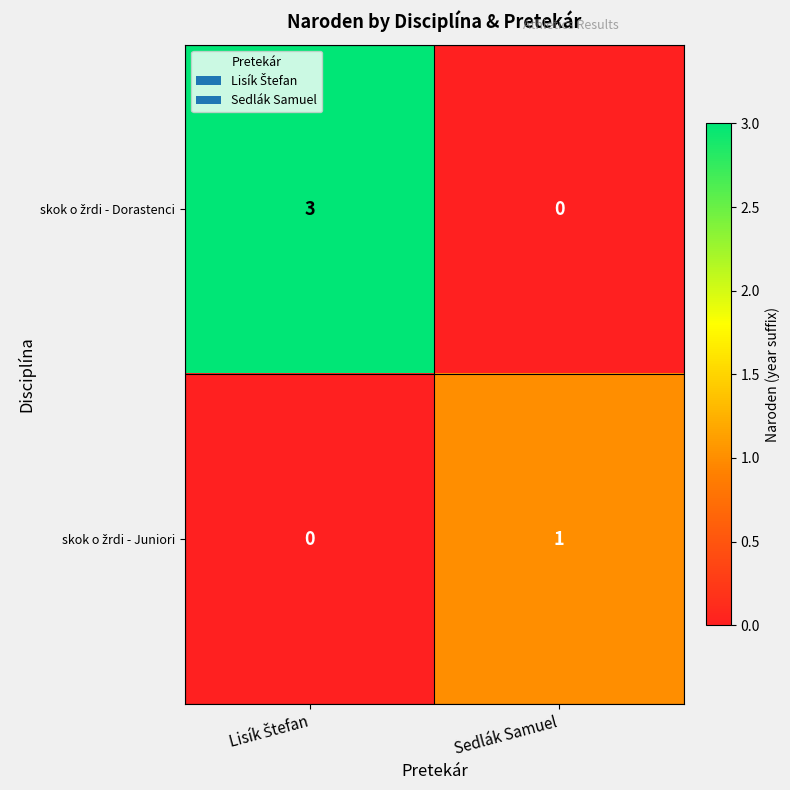

How many categories are shown in the chart?

2